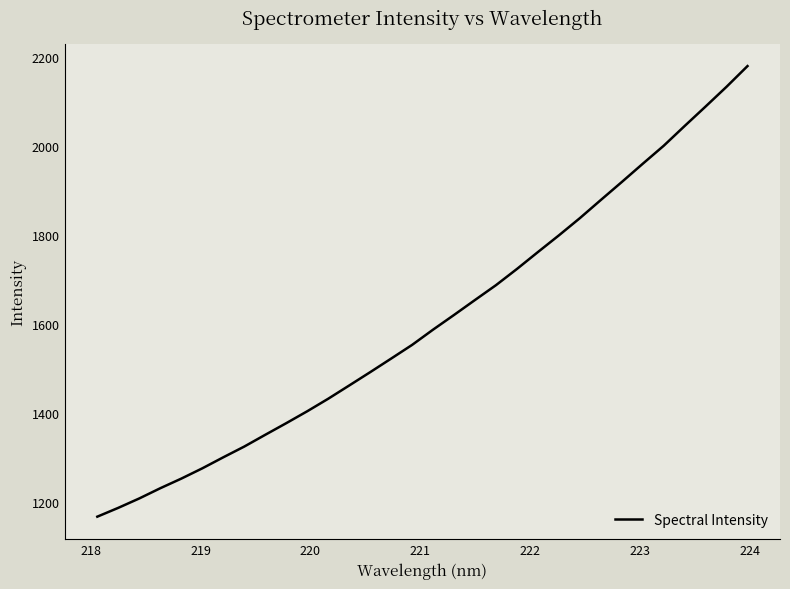

What is the greatest value displayed?

2180.0